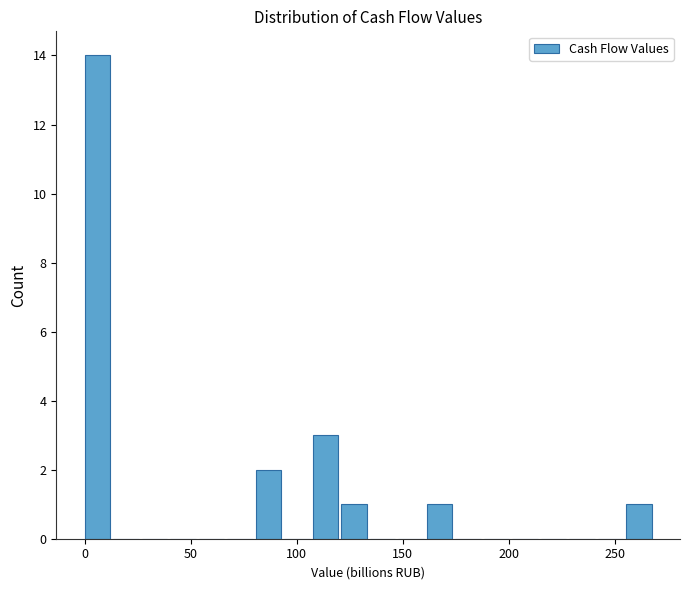

Around what value on the x-axis is the tallest bar? Give the approximate position of its centre, as read against the axis.

5